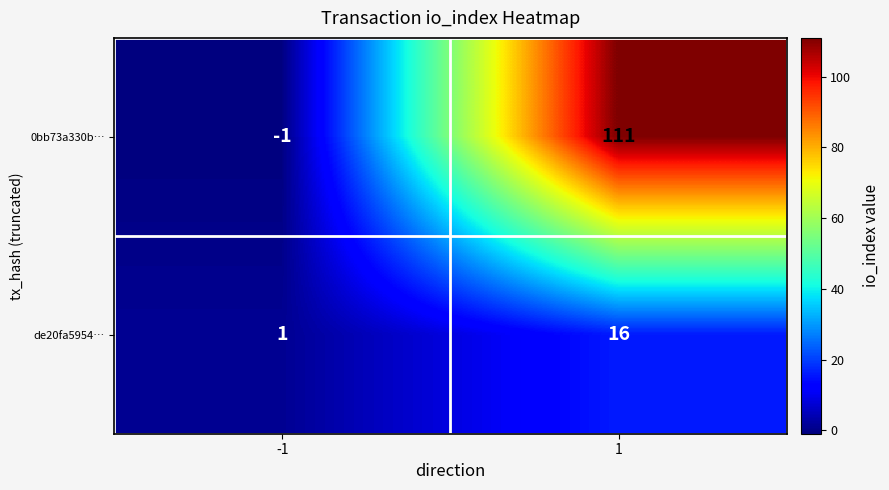

Reading left to right, what are all the values shown in this chart?

0bb73a330b…: -1	111
de20fa5954…: 1	16